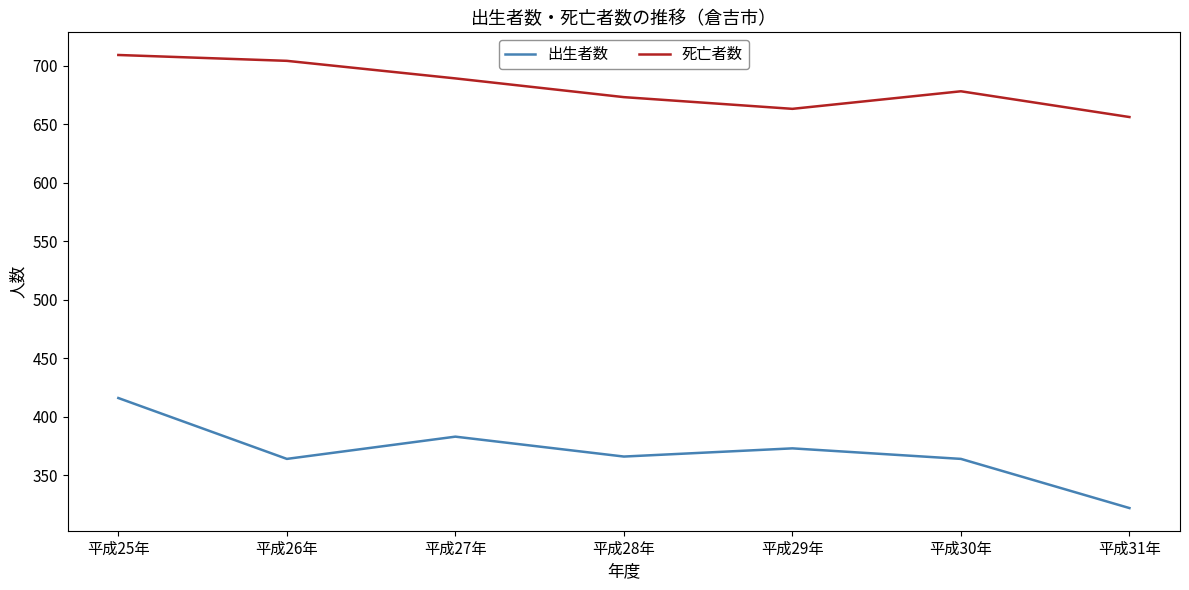

What is the difference between the maximum and minimum values in the 死亡者数 series?

53